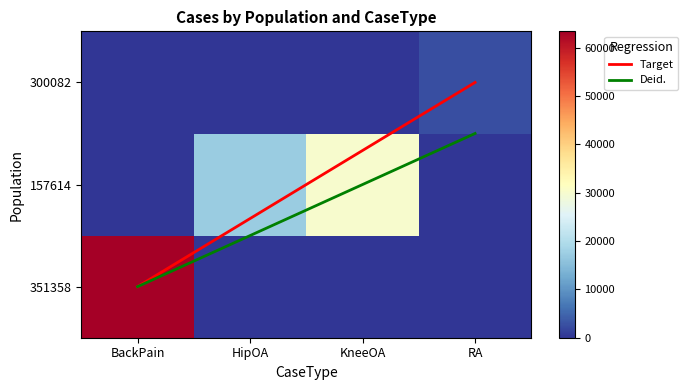

Where does the 157614 series first go above 17250?

KneeOA